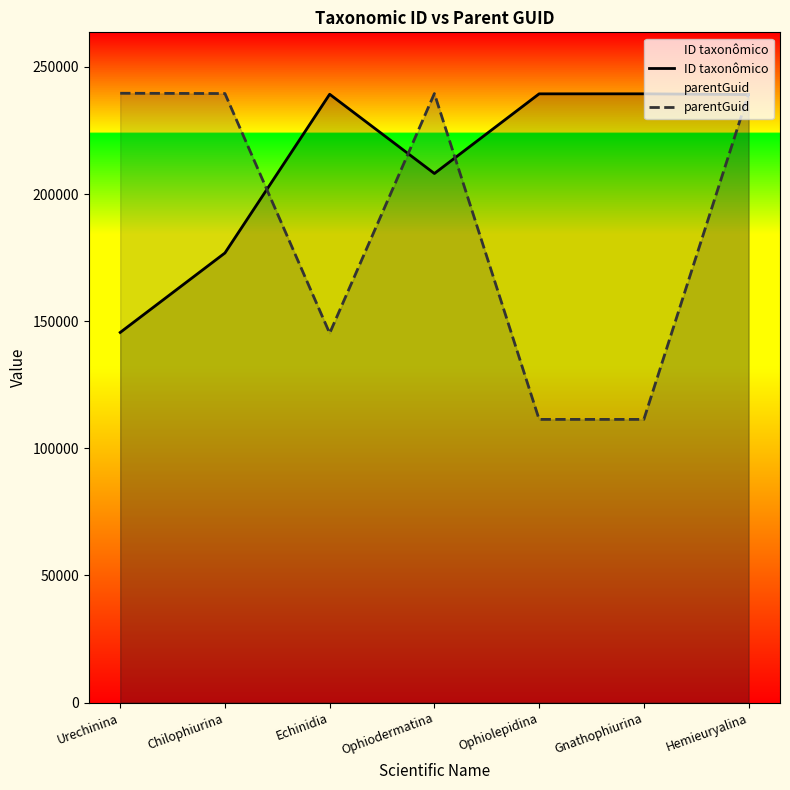

What is the smallest value displayed?

111372